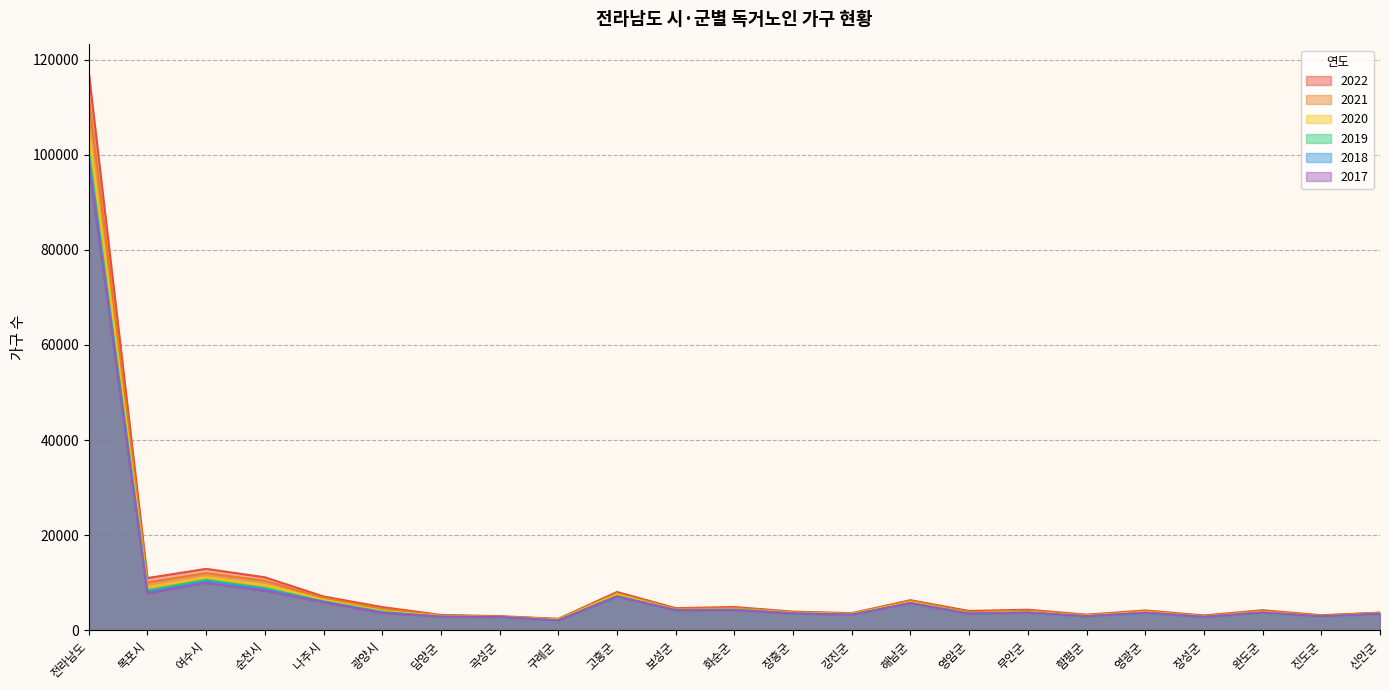

Between which two adjacent categories do 2018 and 2019 first intersect?

광양시 and 담양군